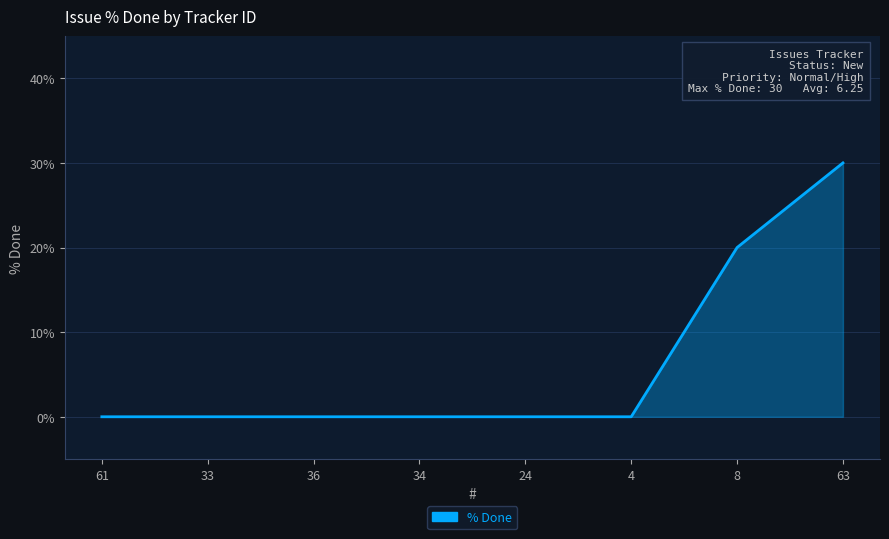

Which category has the highest value across all series?

63